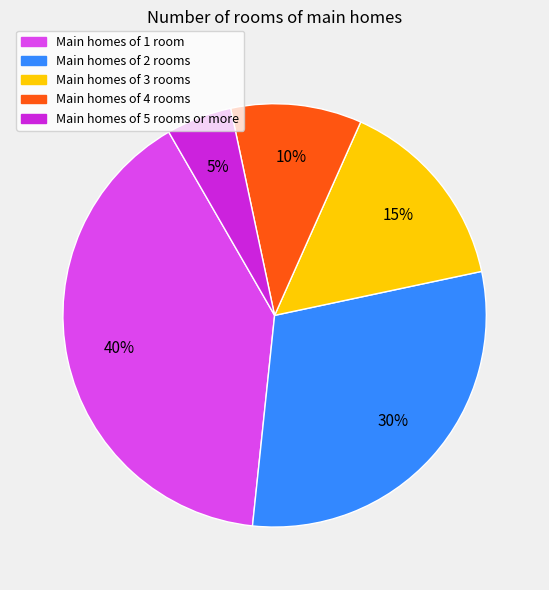

How many slices are in this pie chart?

5